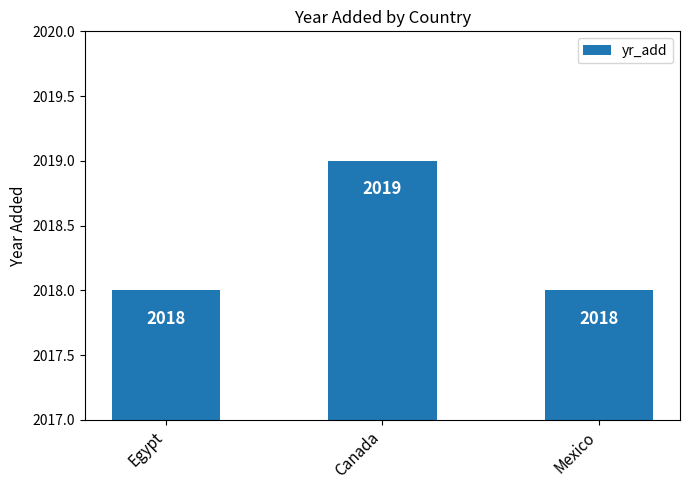

What is the label of the 3rd bar from the right?

Egypt